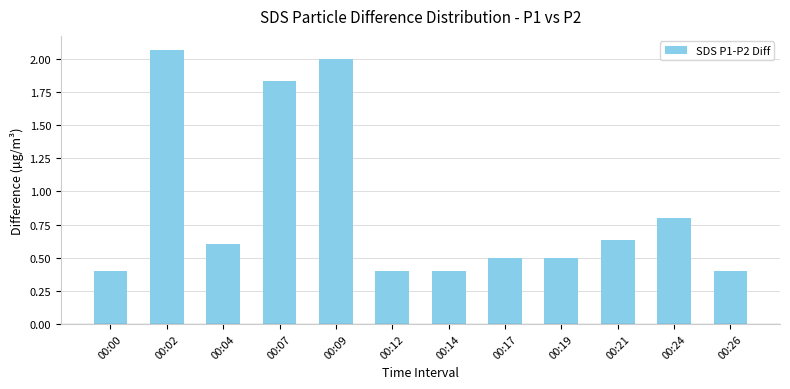

Which category has the highest value across all series?

00:02